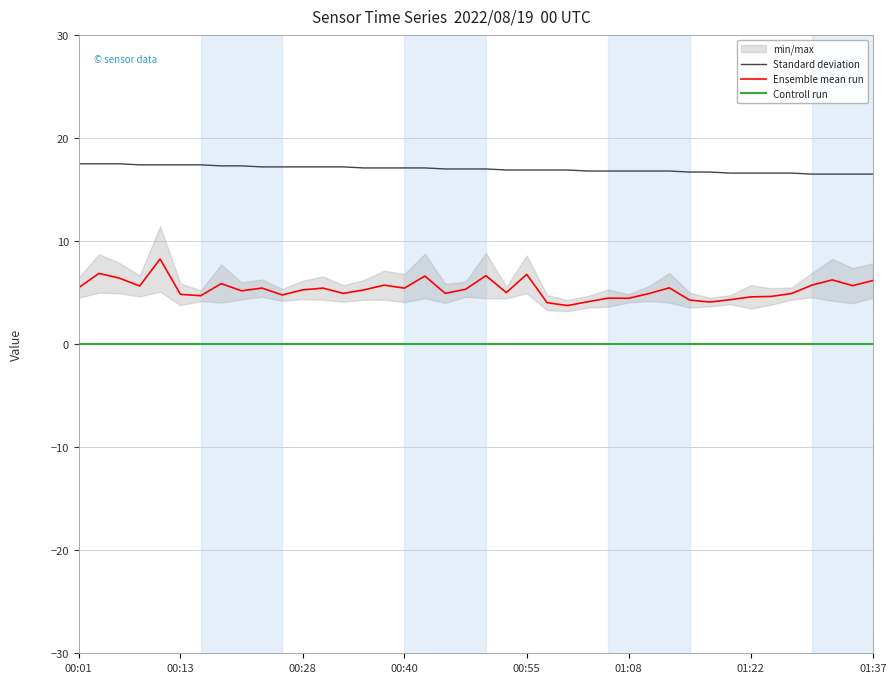

Is the value of SDS_P1 at 00:04 greater than the value of Temp at 01:37?

No